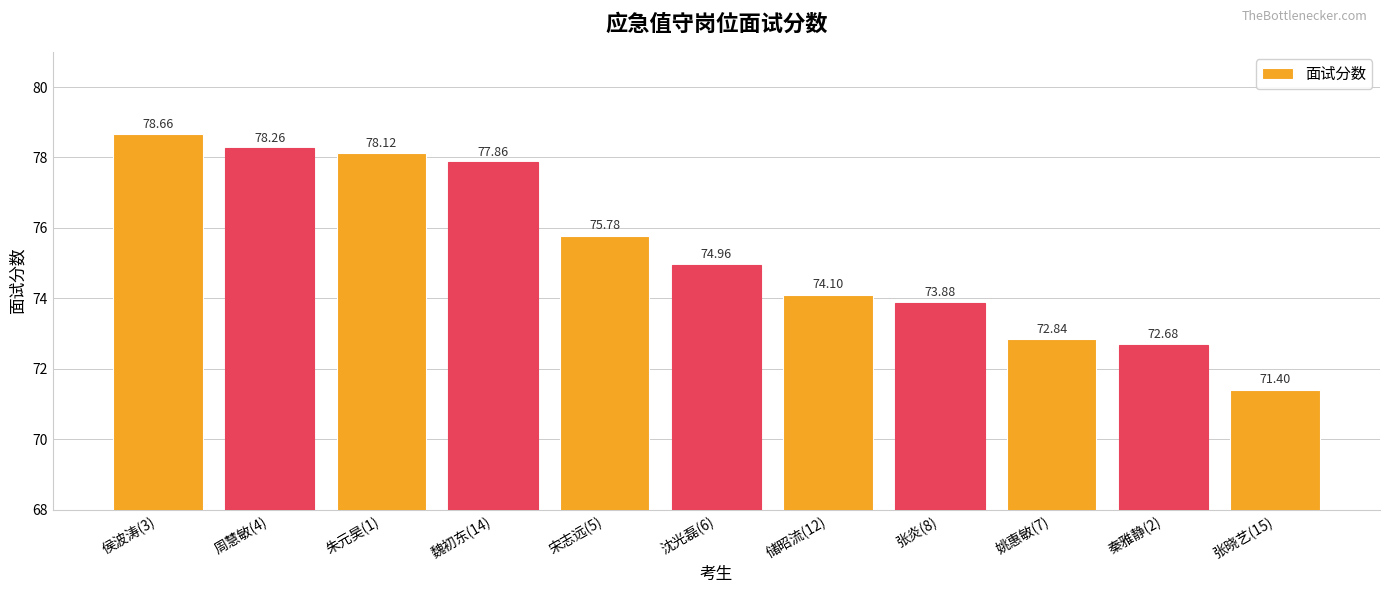

Is it true that the value at 姚惠敏(7) is 72.8?

True